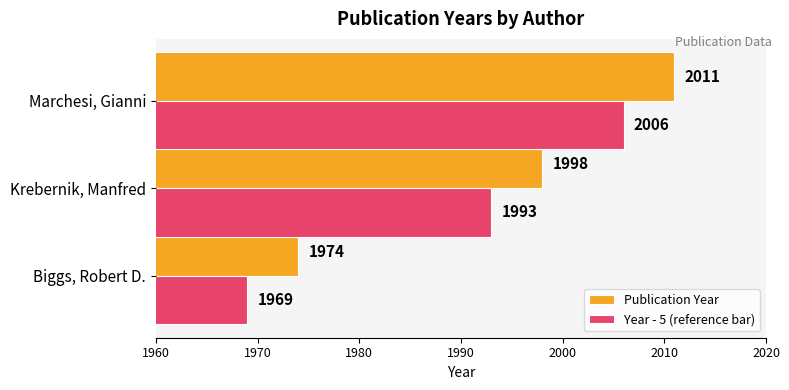

How many Publication Year values are between 1974 and 2011?

3